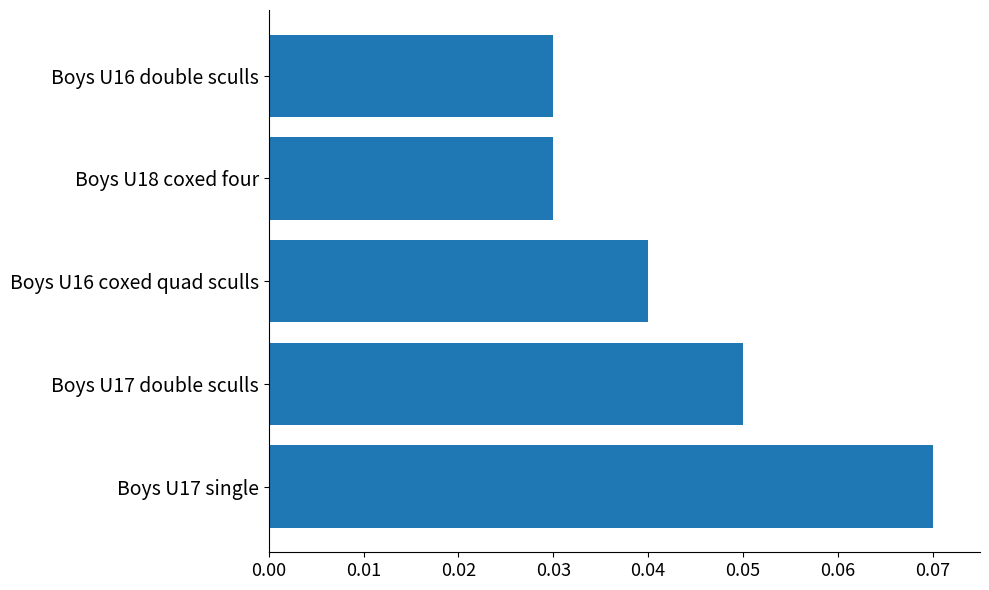

True or false: the data shows 0.0 at Boys U17 single.

False